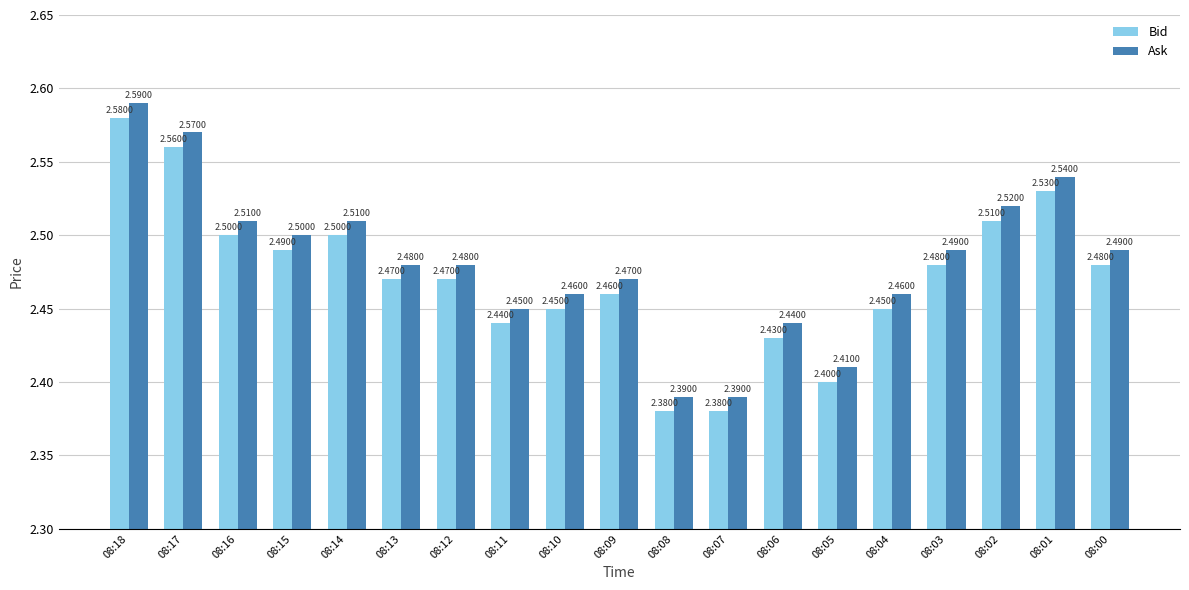

What is the average value of the Bid series?

2.5